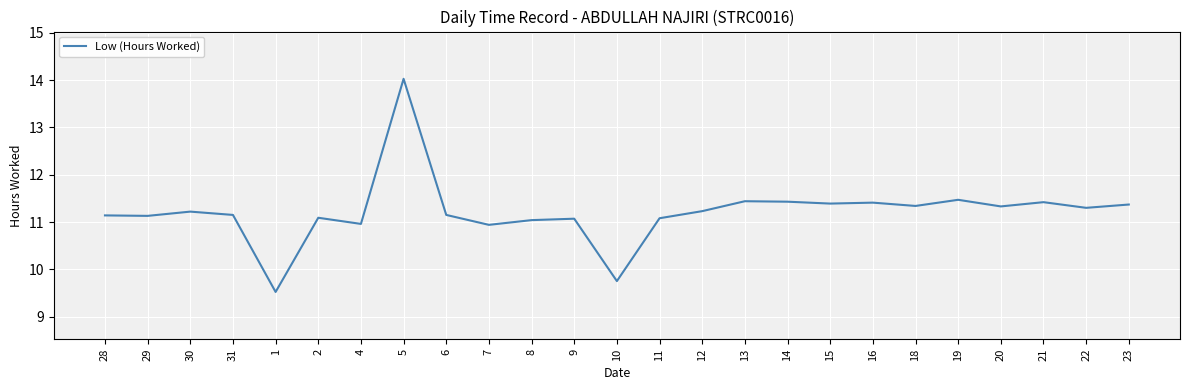

What is the difference between the maximum and minimum values?

4.5